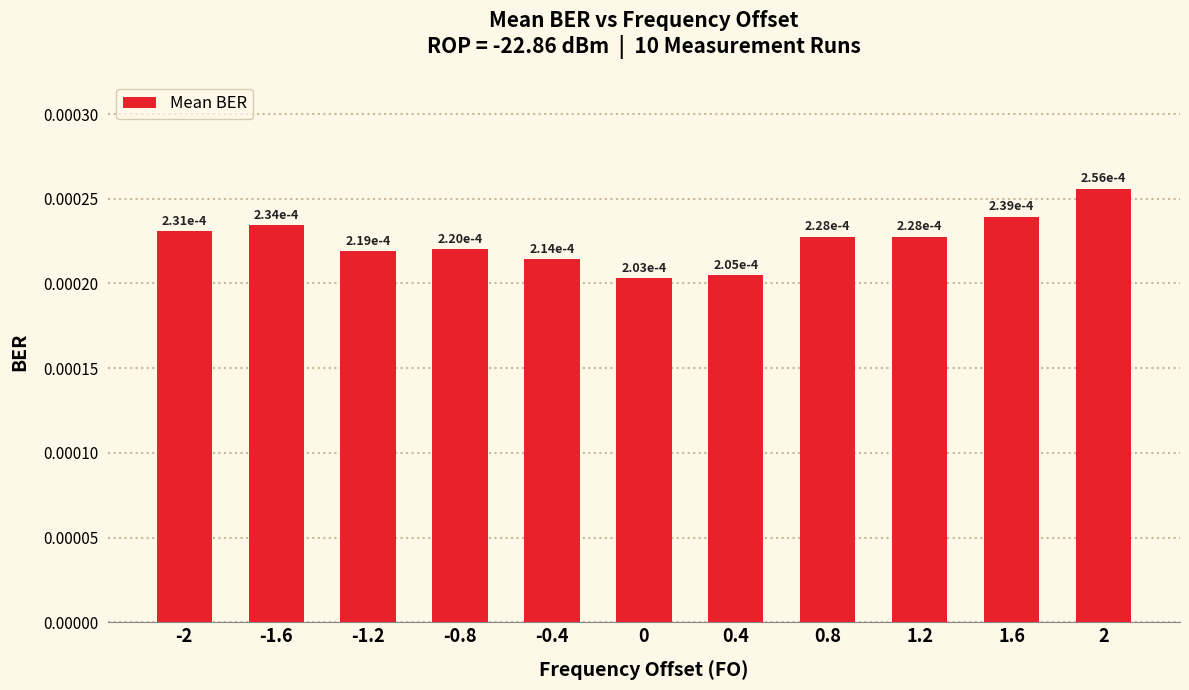

Count the values in the range 0 to 1.

11